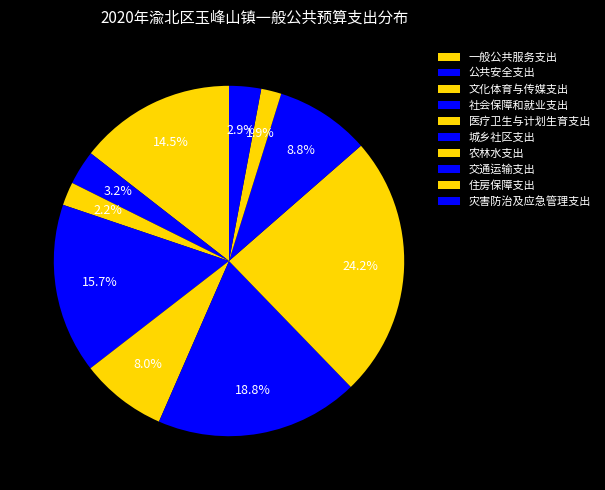

To the nearest percent, what is the difference between the 社会保障和就业支出 and 医疗卫生与计划生育支出 slice percentages?

8%